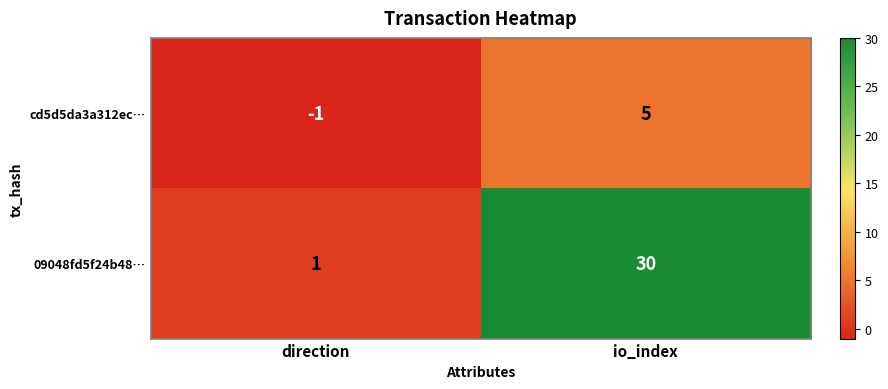

Reading right to left, transcribe all the data shown in this chart.

cd5d5da3a312ec…: 5	-1
09048fd5f24b48…: 30	1